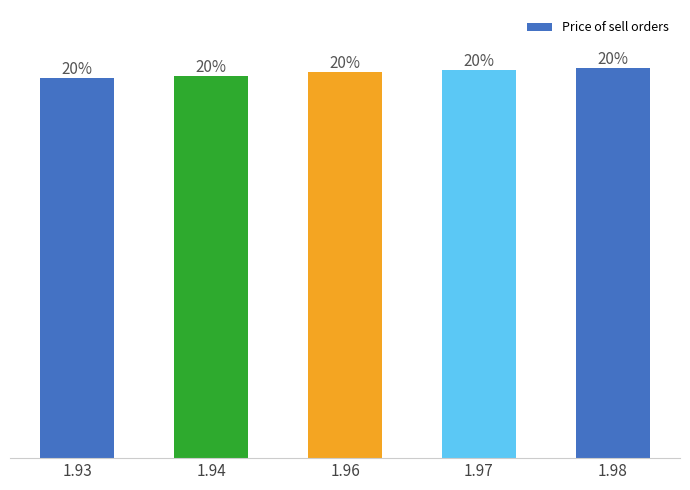

Does the chart contain stacked bars?

No